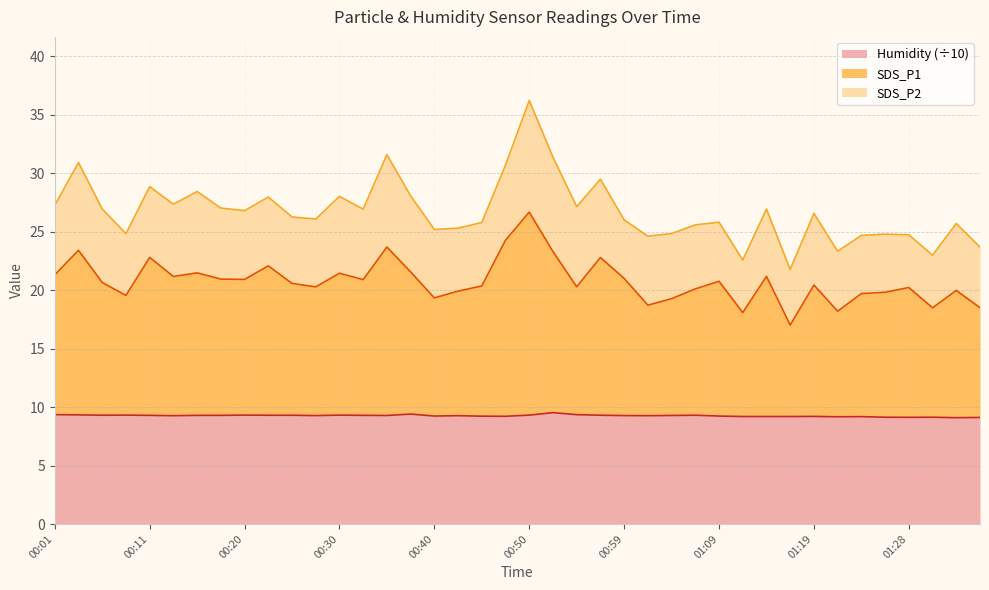

Which series changed the most between 00:37 and 01:26?

SDS_P1